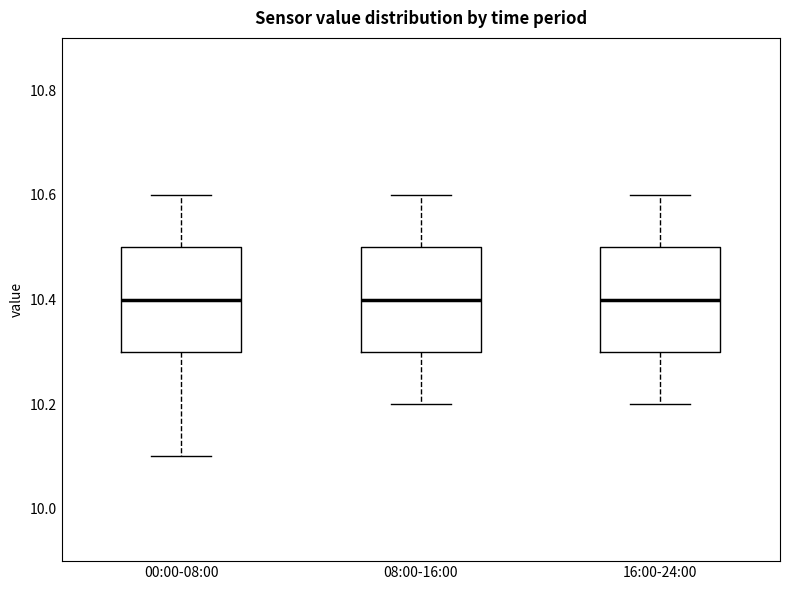

Reading left to right, read every box against the y-axis: the position of its median line, the range the box covers, and the ends of its whiskers. The values are not printed on the chart, so give them approximately, as read against the axis.

00:00-08:00: median 10.4, box 10.3 to 10.5, whiskers 10.1 to 10.6
08:00-16:00: median 10.4, box 10.3 to 10.5, whiskers 10.2 to 10.6
16:00-24:00: median 10.4, box 10.3 to 10.5, whiskers 10.2 to 10.6